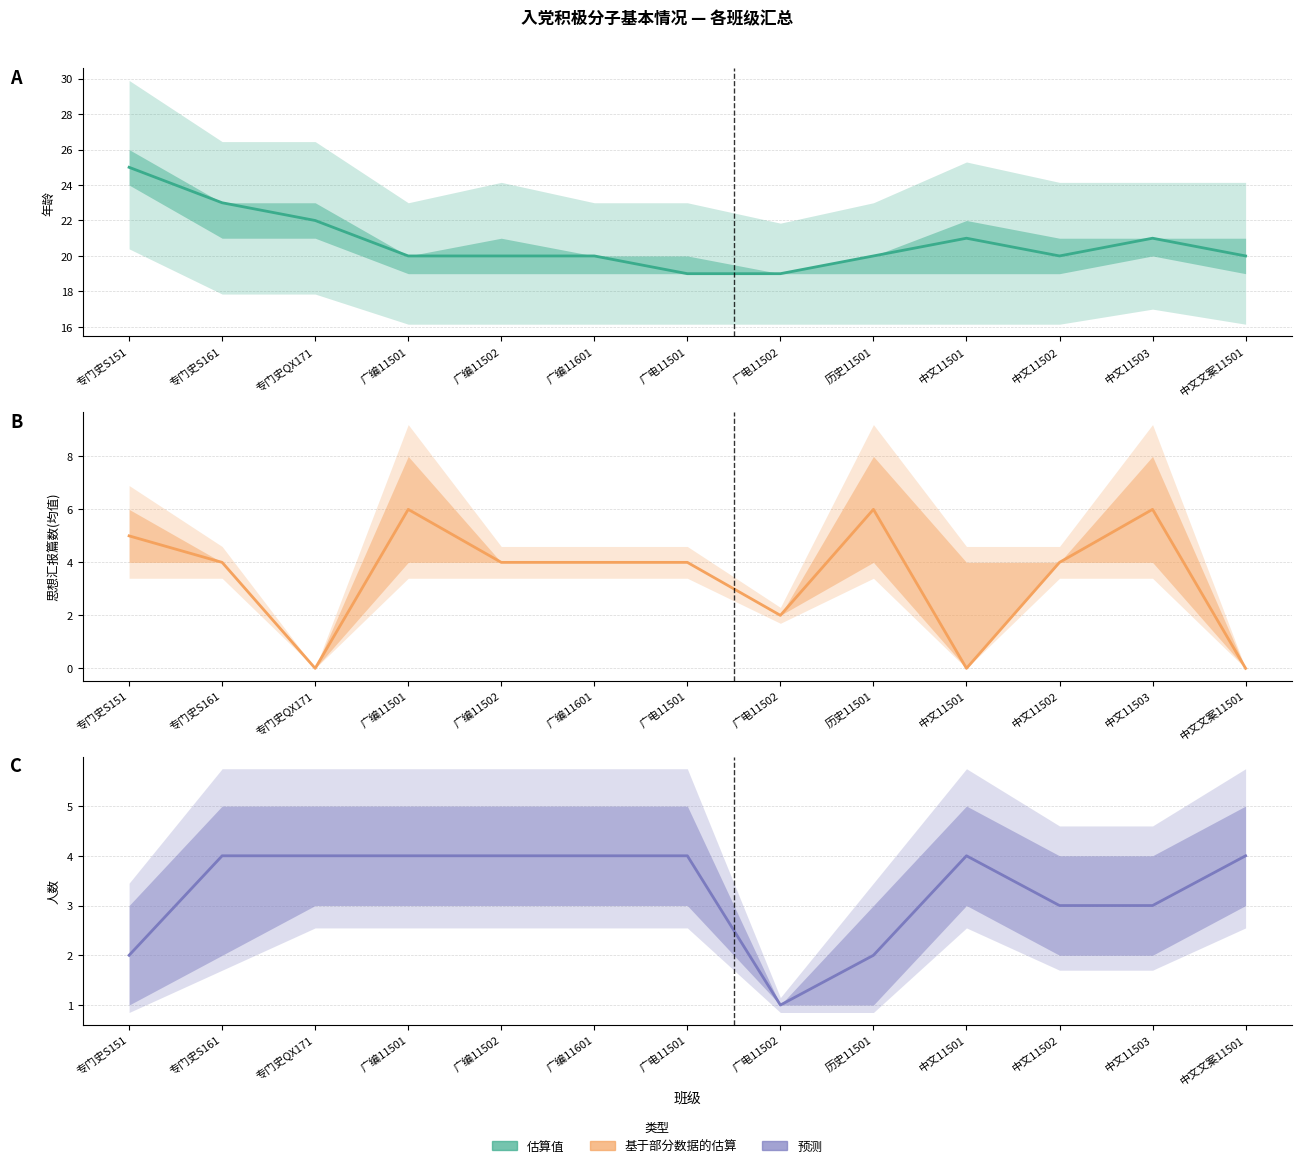

At how many categories does at least one series exceed 14?

13